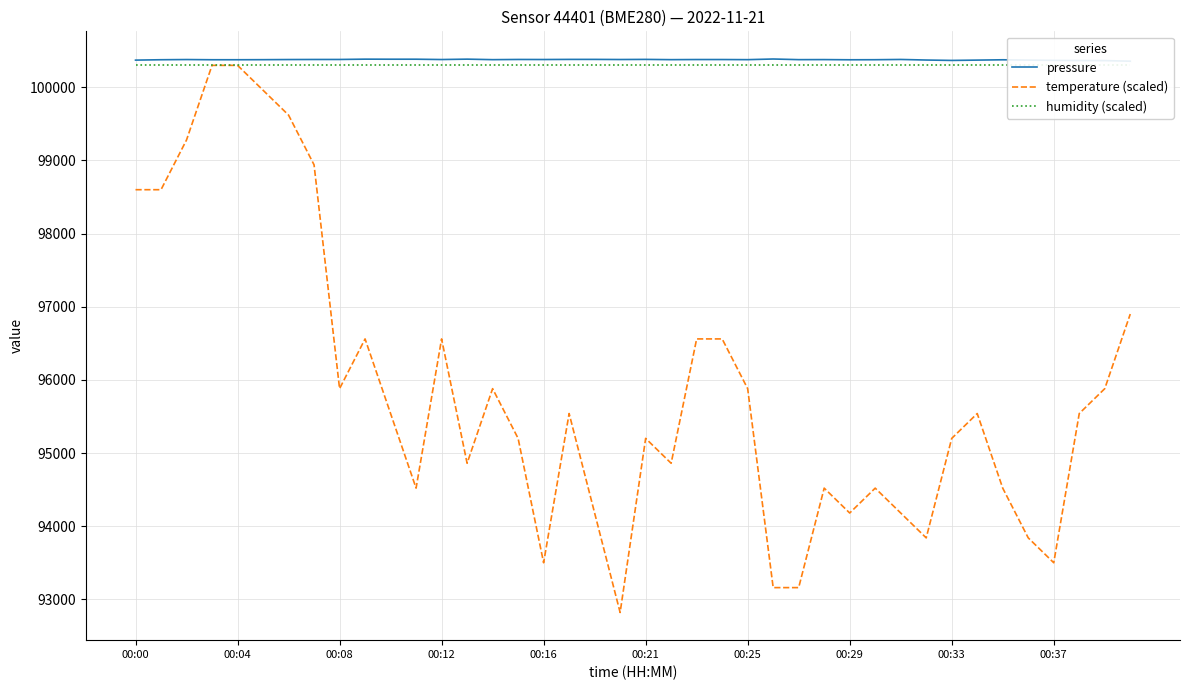

True or false: humidity (scaled) and pressure cross at least once.

False